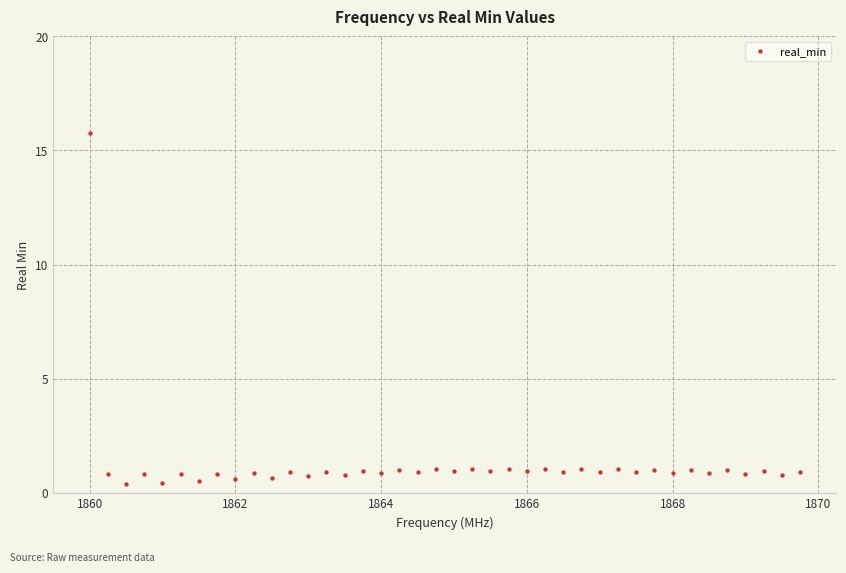

What is the range of Y values (max minus min)?

15.4